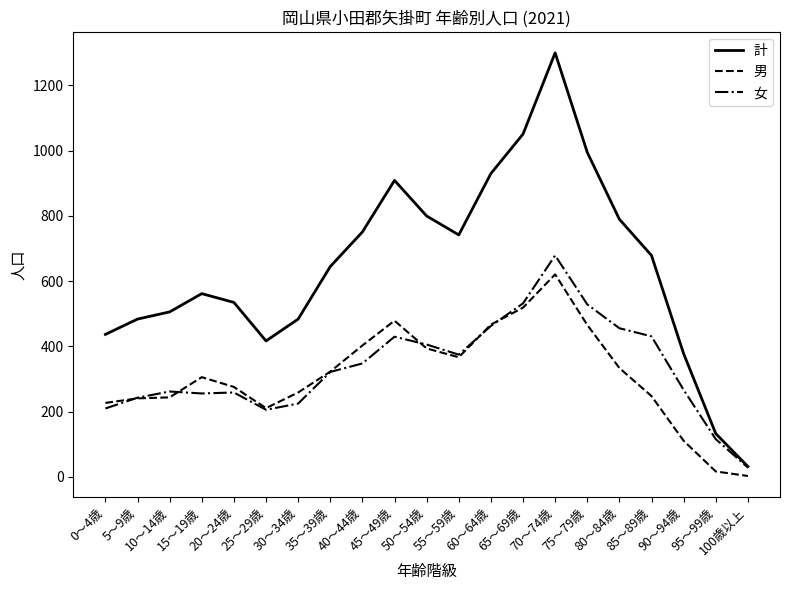

List the series in order of their peak value, lowest first.

男, 女, 計